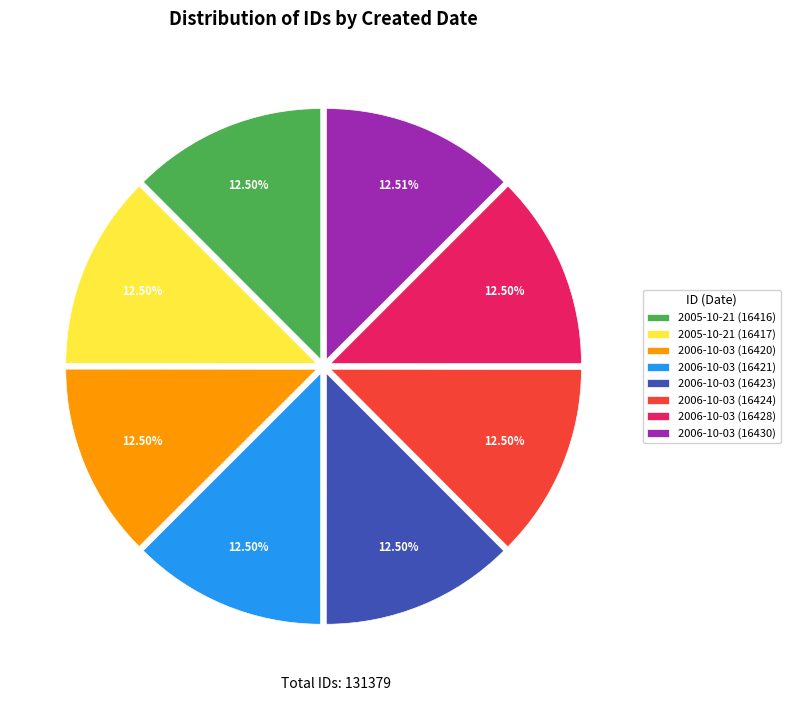

Is there a majority slice in this chart?

No